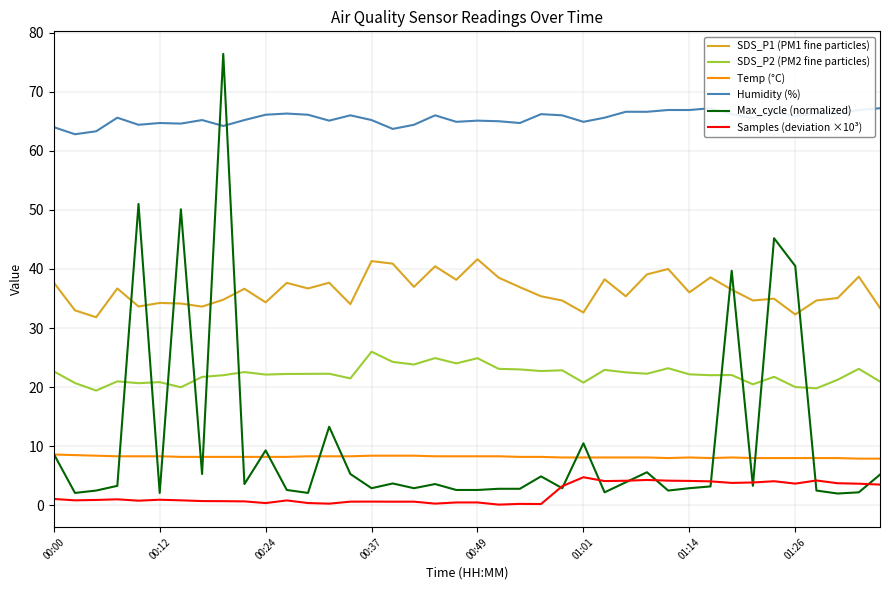

Is it true that Max_cycle (normalized) equals 2.4 at 18?

False